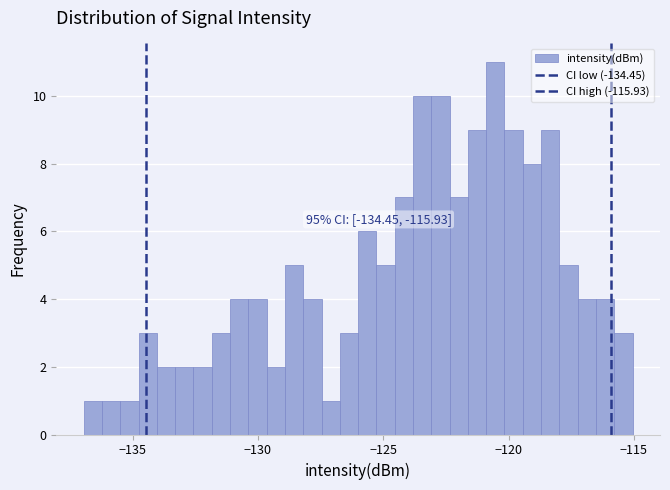

Around what value on the x-axis is the tallest bar? Give the approximate position of its centre, as read against the axis.

-120.5